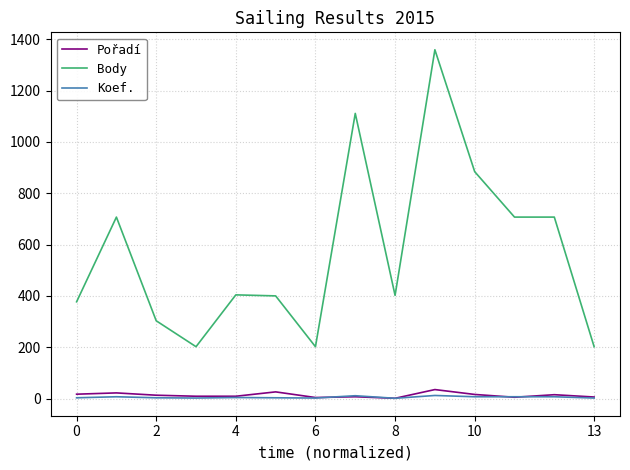

What is the difference between the maximum and second lowest values in the Pořadí series?

31